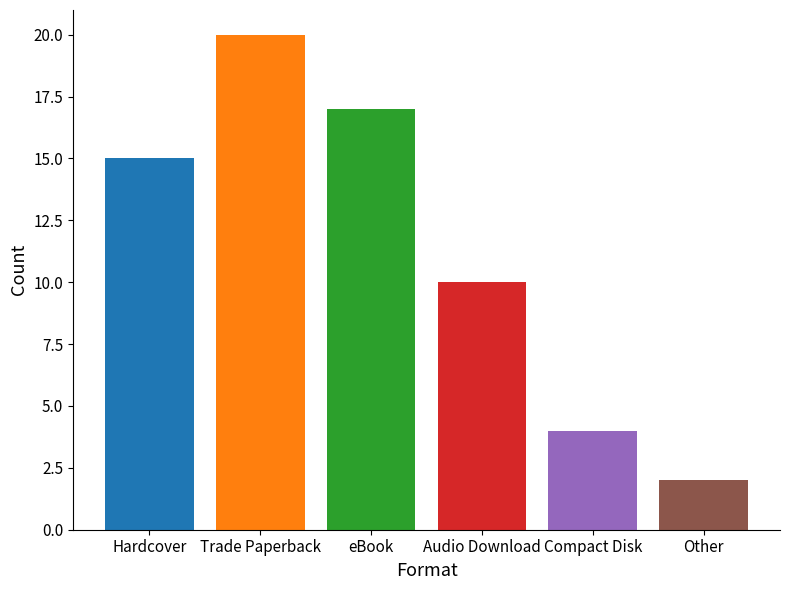

What is the value of the 2nd bar from the left?

20